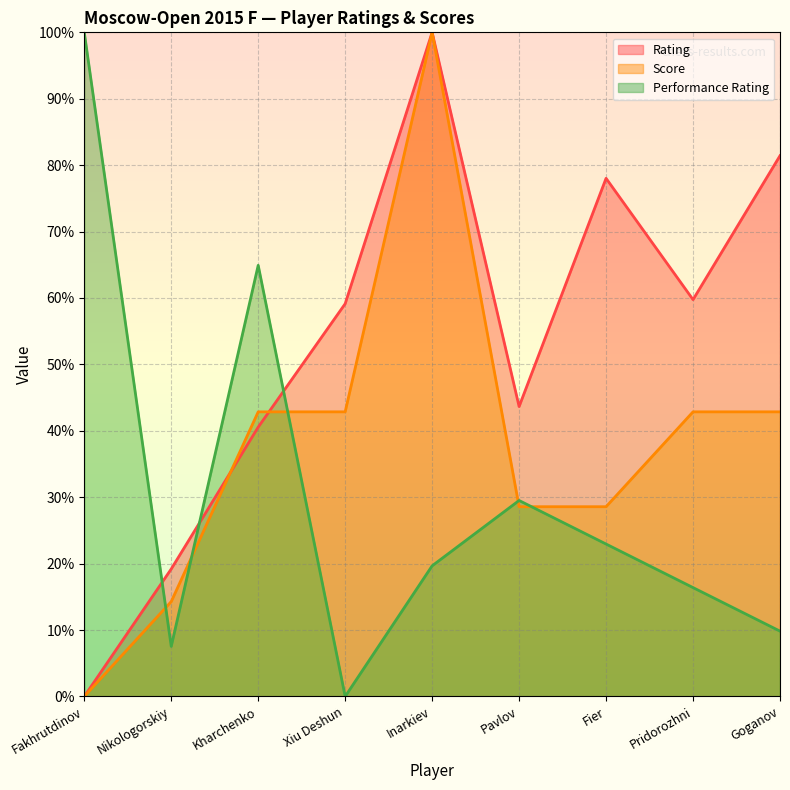

How many positive values does the Rating series have?

8